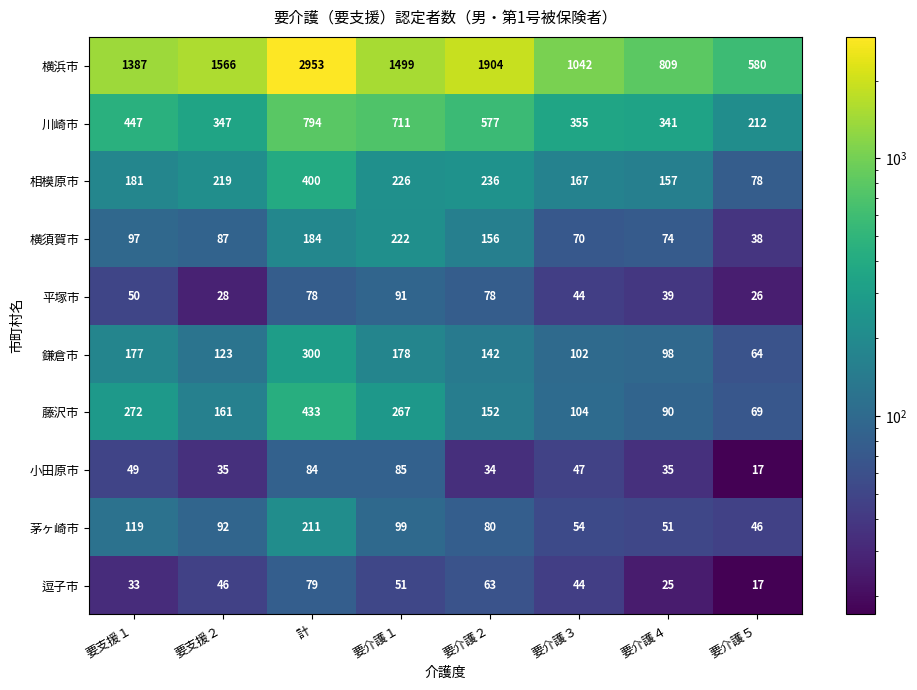

What is the sum of the 鎌倉市 values at 要支援２ and 計?

423